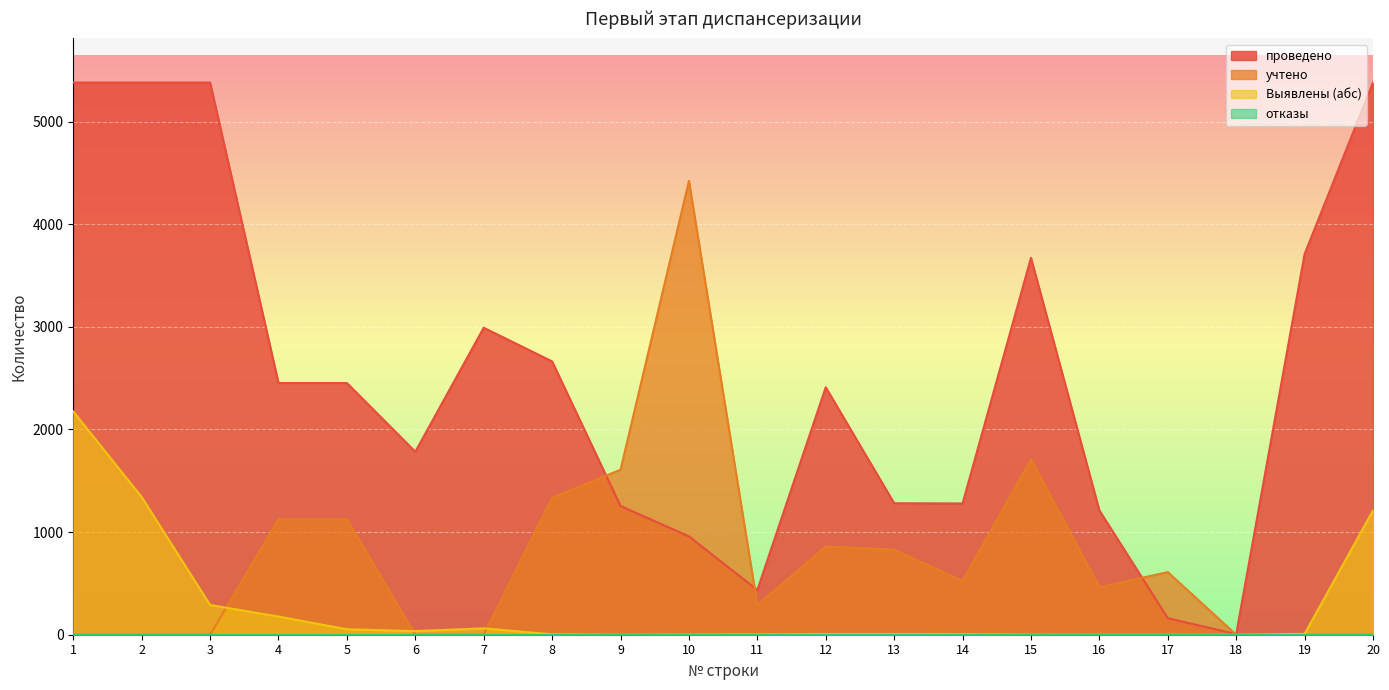

What is the maximum value shown in the chart?

5380